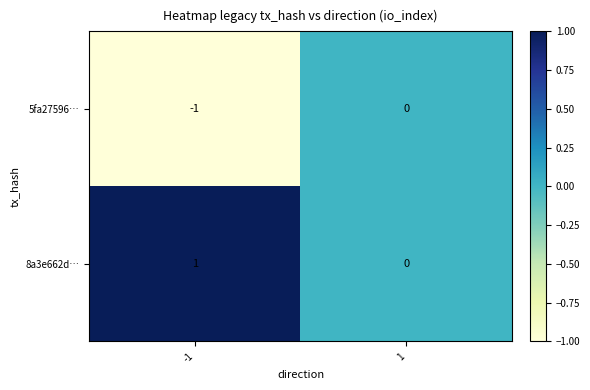

List the labels in order of 5fa27596… value, largest first.

1, -1